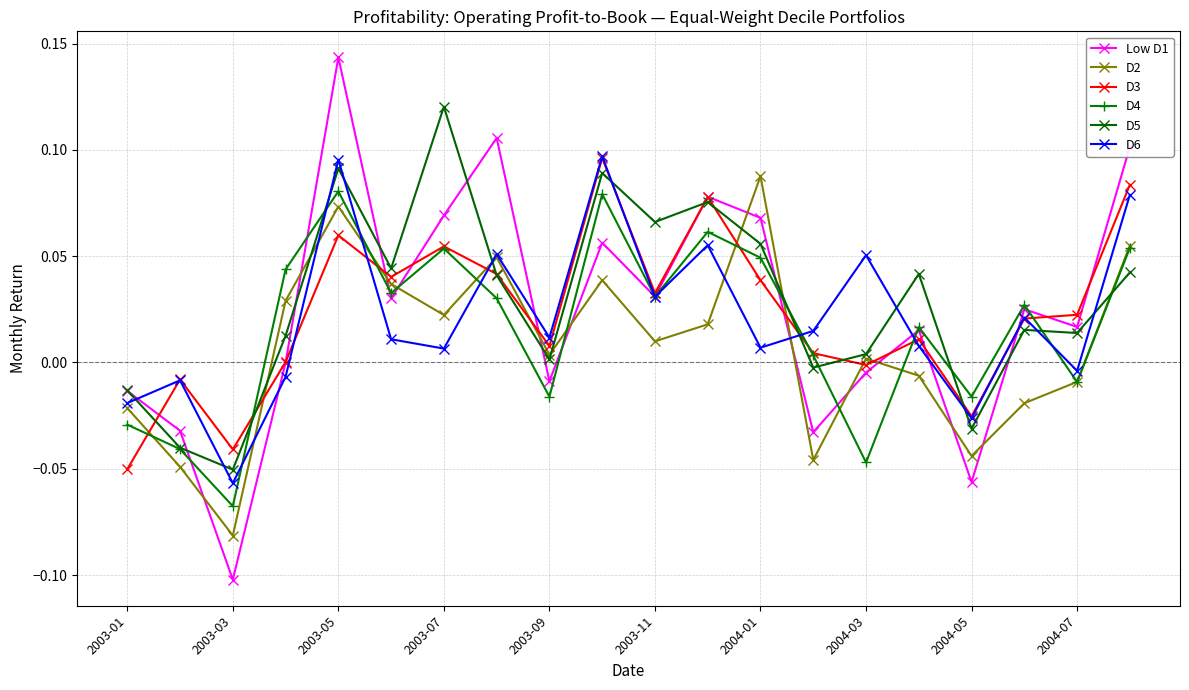

Which series ends up on top after the final intersection of Low D1 and D2?

Low D1